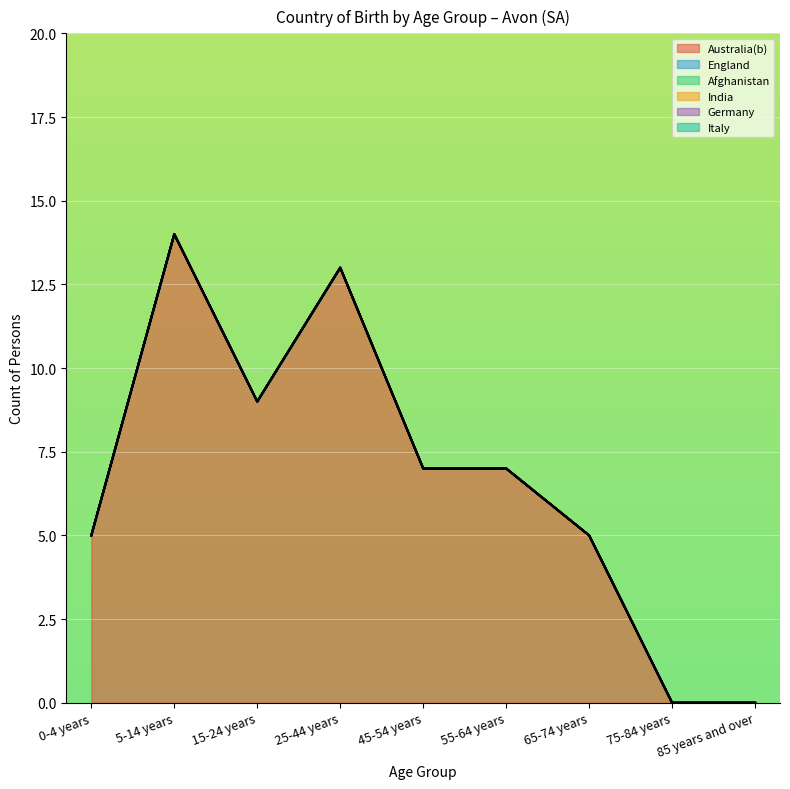

How many data points does each series have?

9